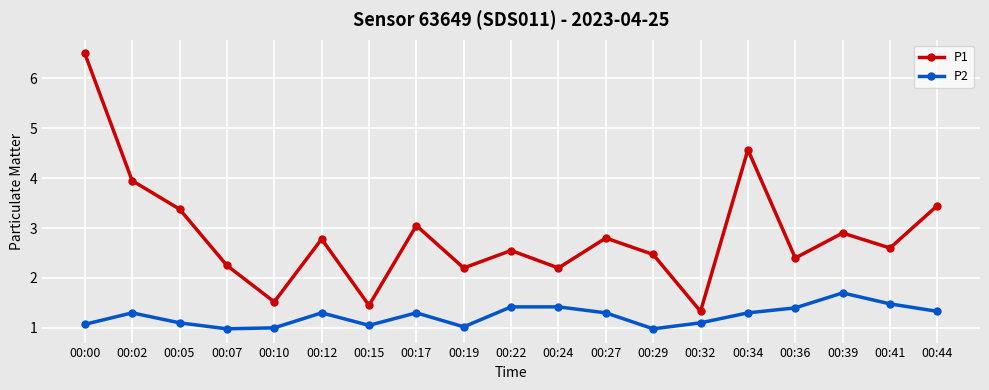

How many data points in P1 are less than 2?

3